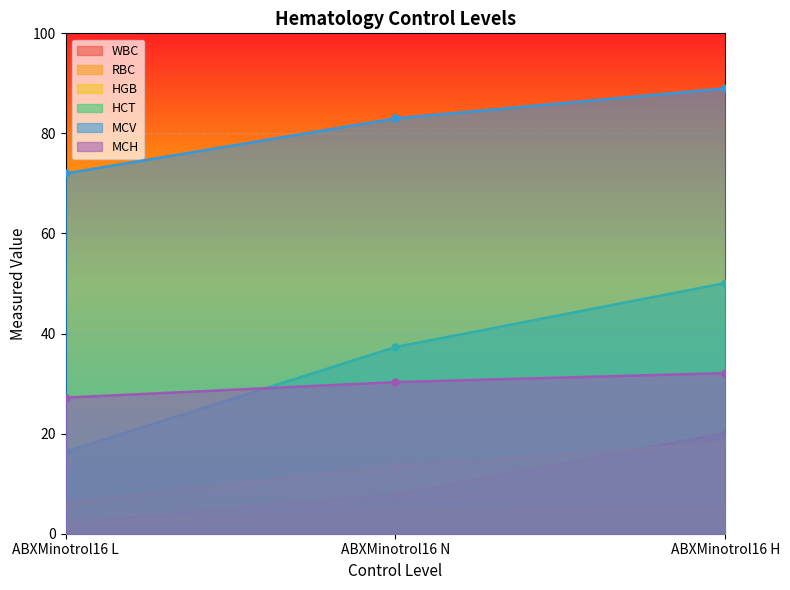

What are all the series names shown in the legend?

WBC, RBC, HGB, HCT, MCV, MCH